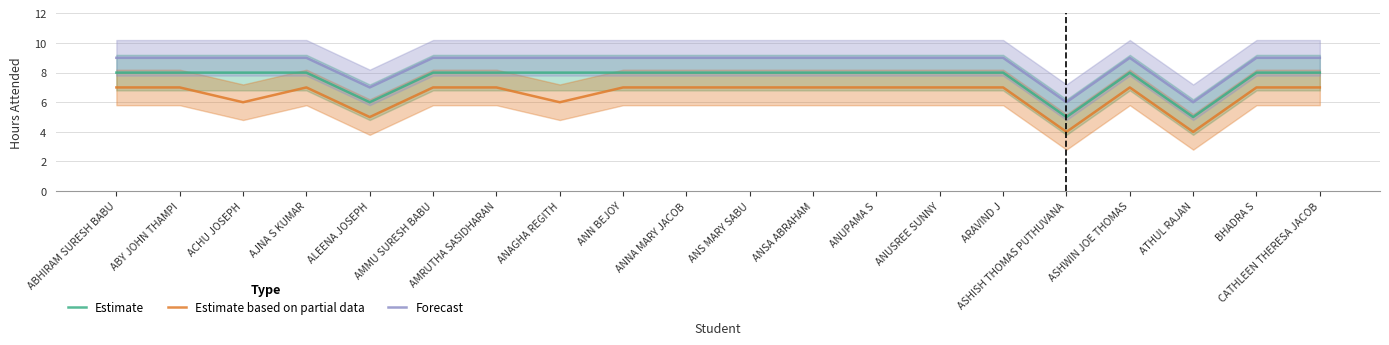

What is the label of the 16th point from the right?

ALEENA JOSEPH